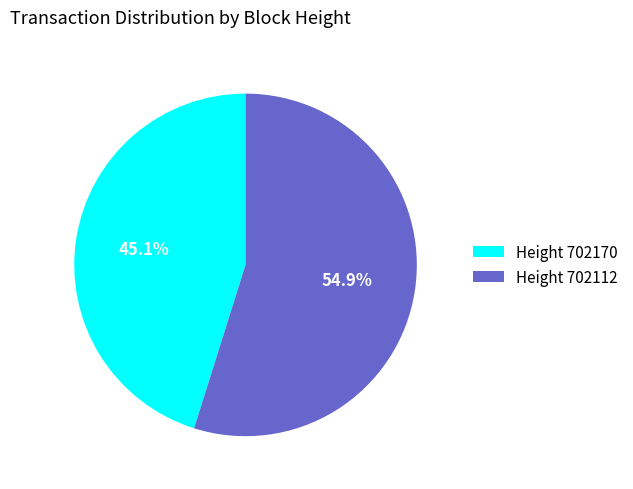

What is the ratio of the value at Height 702112 to the value at Height 702170?

1.2